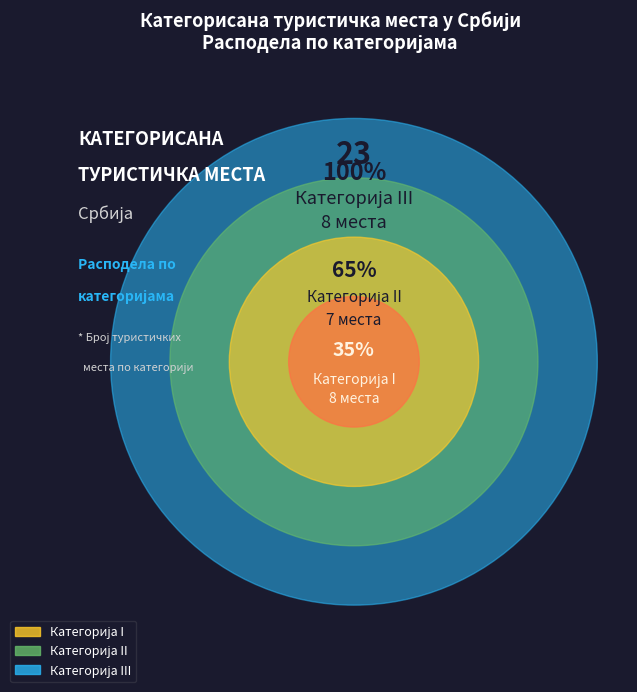

Which has a higher value, Категорија I or Категорија III?

Категорија I